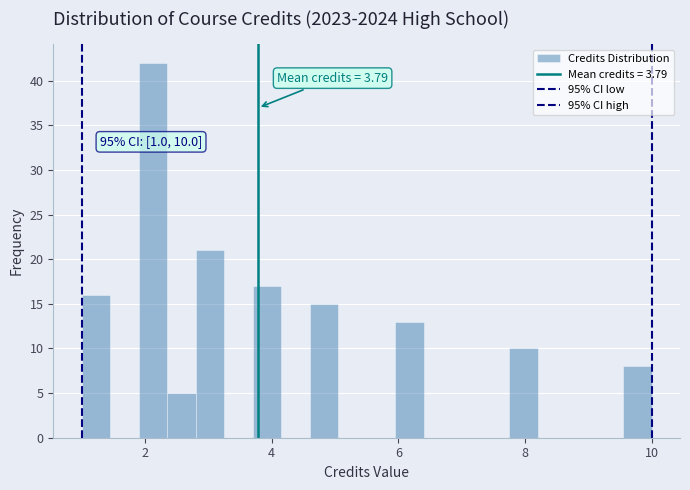

Around what value on the x-axis is the tallest bar? Give the approximate position of its centre, as read against the axis.

2.2